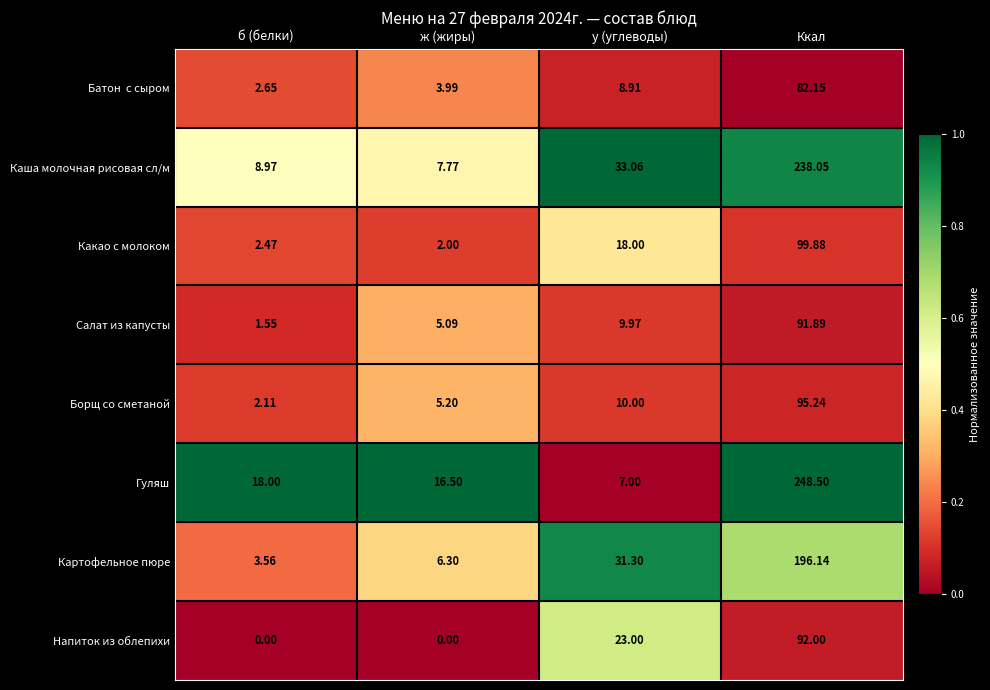

At which label is Напиток из облепихи closest to 46?

у (углеводы)